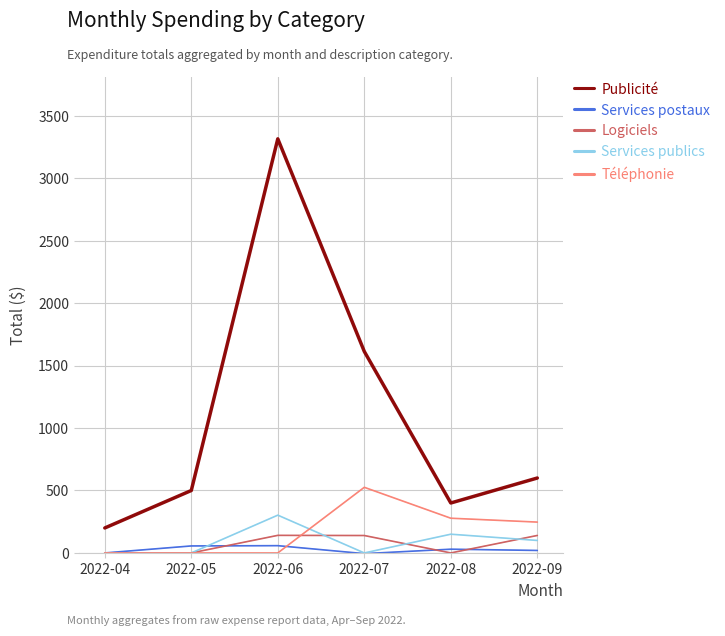

How many series are shown in this chart?

5